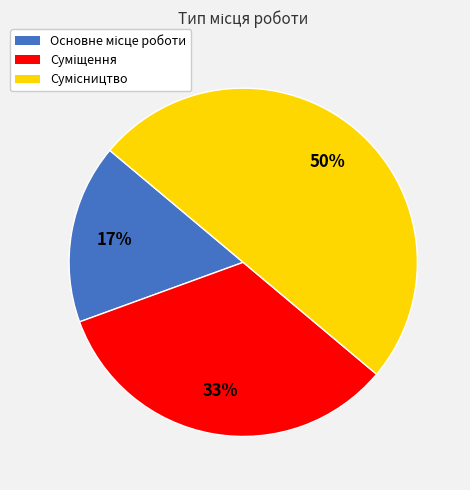

To the nearest percent, what is the difference between the largest and smallest slice percentages?

33%